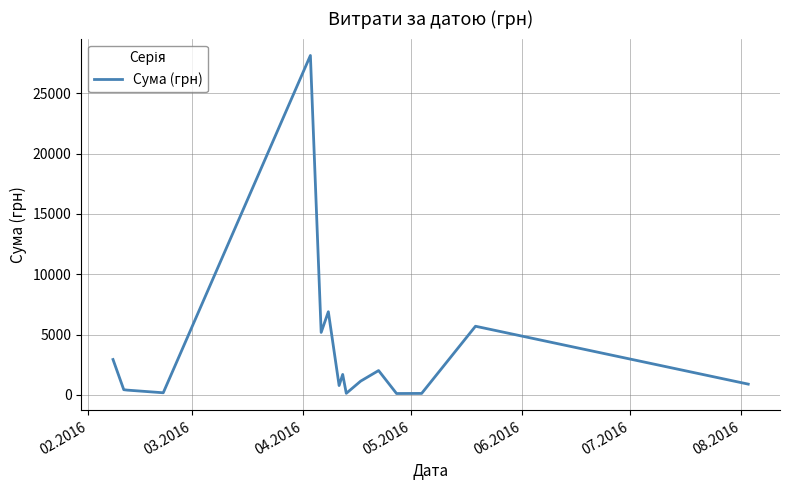

What is the maximum value shown in the chart?

28127.0